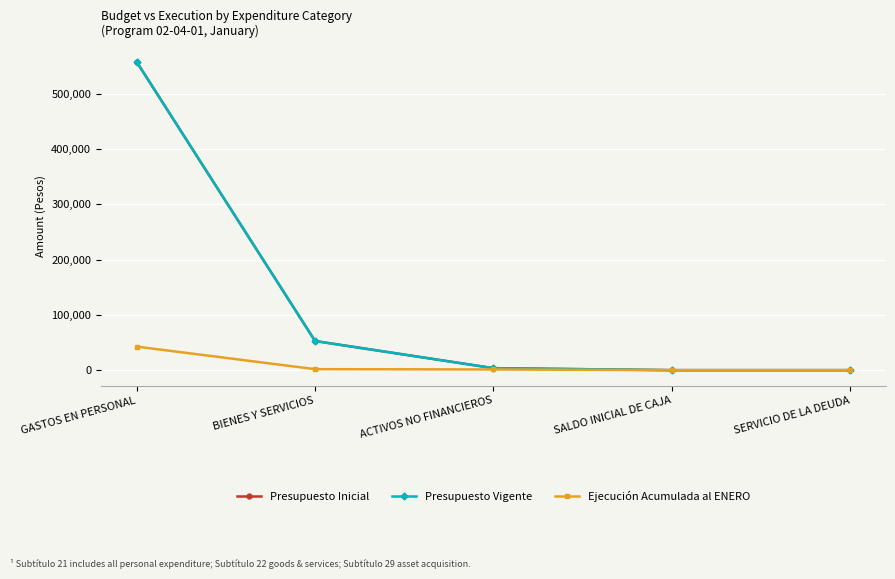

Does the chart have visible grid lines?

Yes